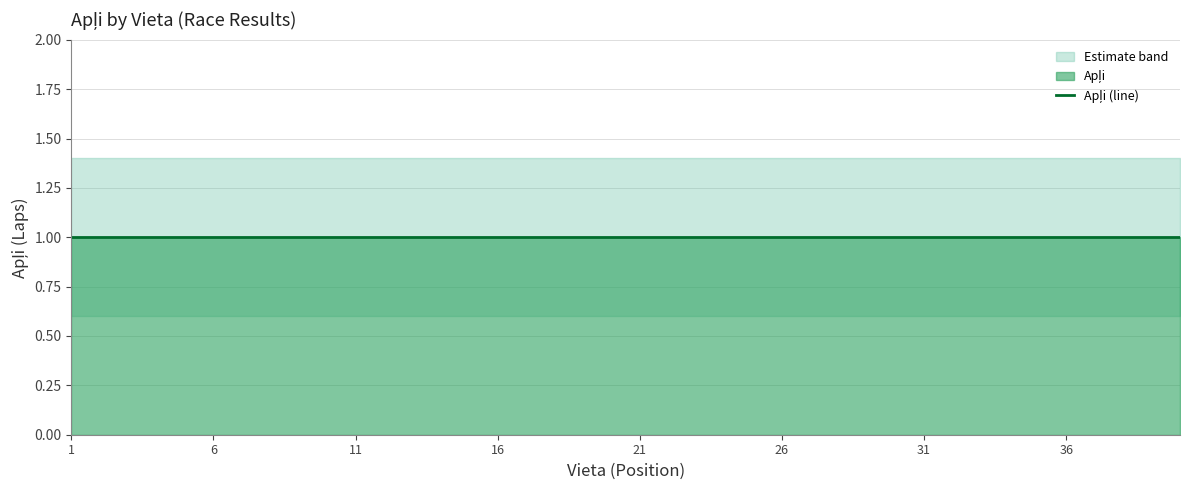

True or false: Apļi has more than 0 interior local peaks.

False